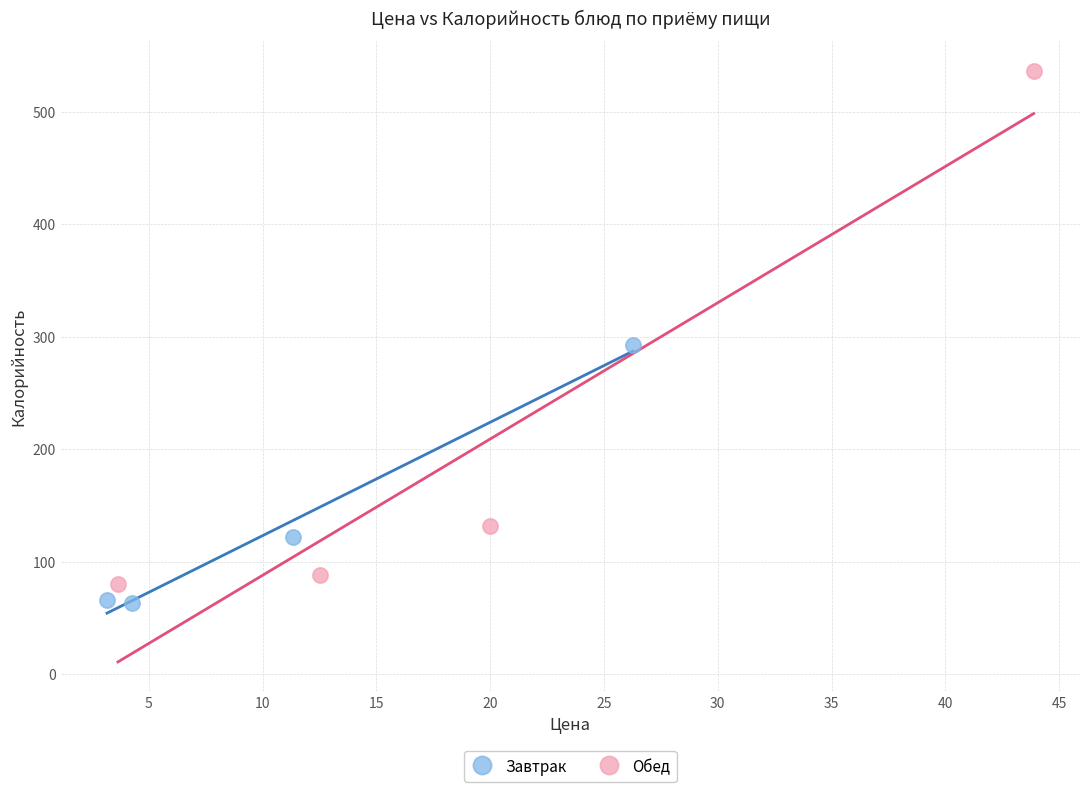

Which series contains the lowest Y value?

Завтрак